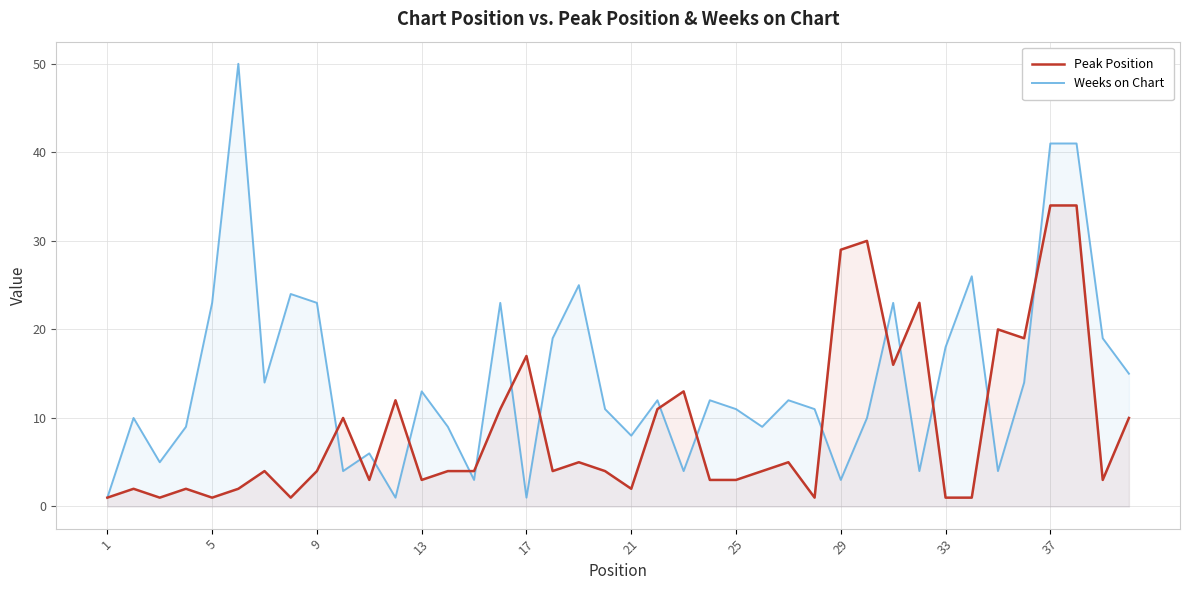

What is the maximum value shown in the chart?

50